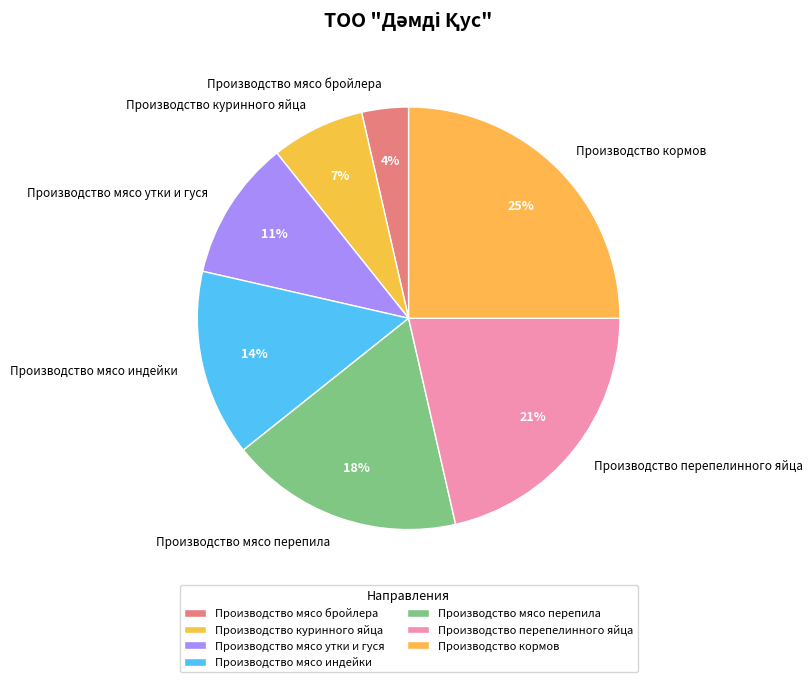

Which has a higher value, Производство перепелинного яйца or Производство мясо индейки?

Производство перепелинного яйца